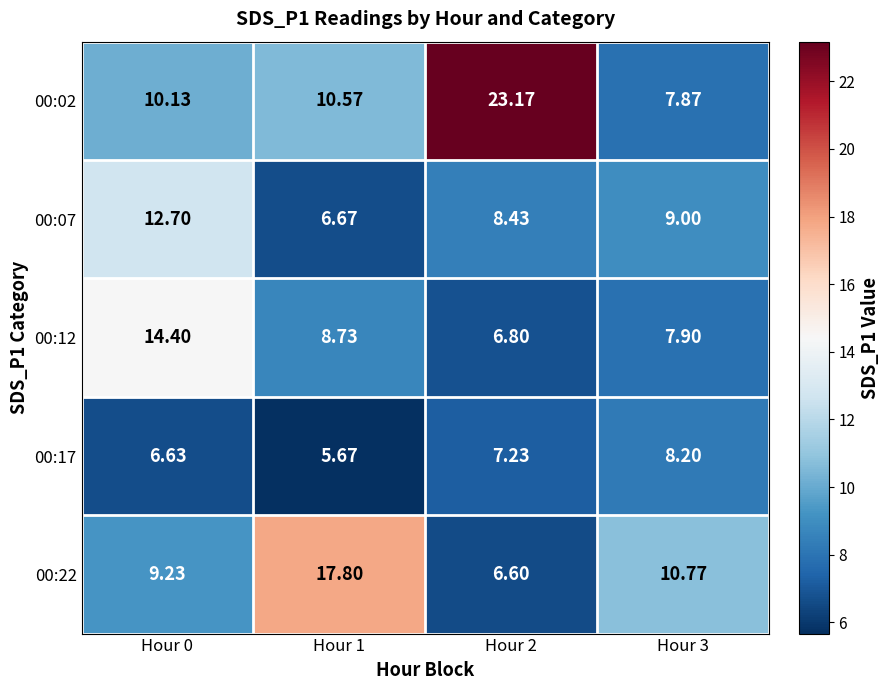

What is the difference between the highest and lowest values at Hour 2?

16.6